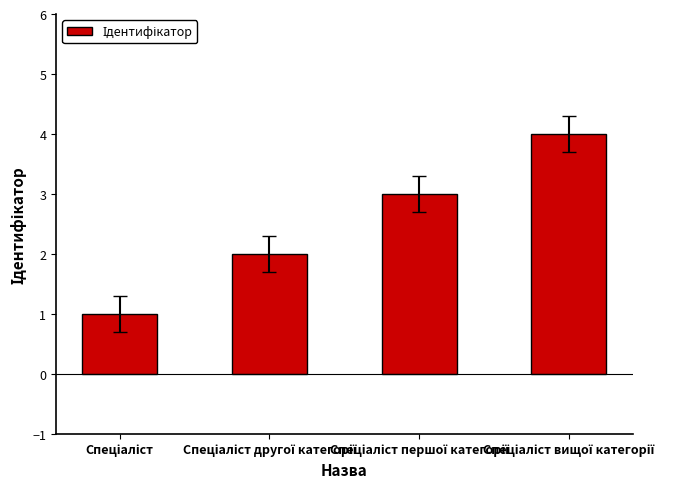

What is the difference between the maximum and minimum values?

3